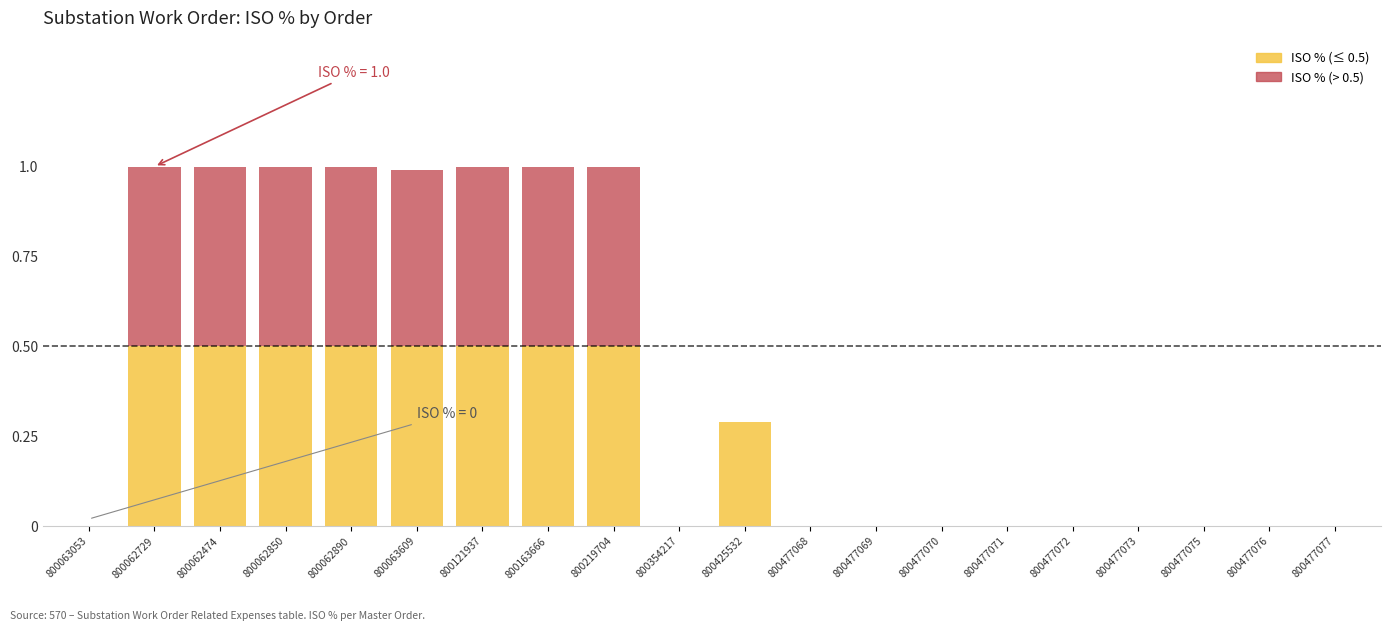

The ISO % (≤ 0.5) series shows 0.0 at 800477069. True or false?

True